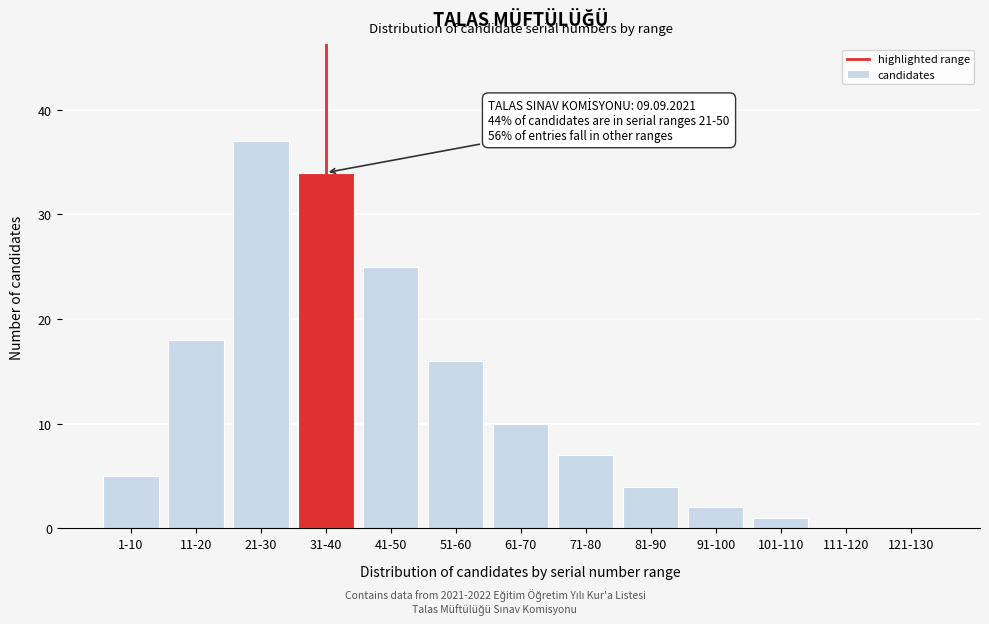

Reading left to right, transcribe all the data shown in this chart.

1-10=5	11-20=18	21-30=37	31-40=34	41-50=25	51-60=16	61-70=10	71-80=7	81-90=4	91-100=2	101-110=1	111-120=0	121-130=0